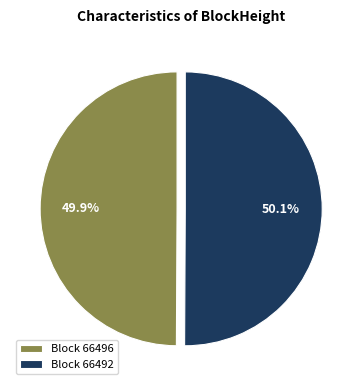

Is there a majority slice in this chart?

Yes